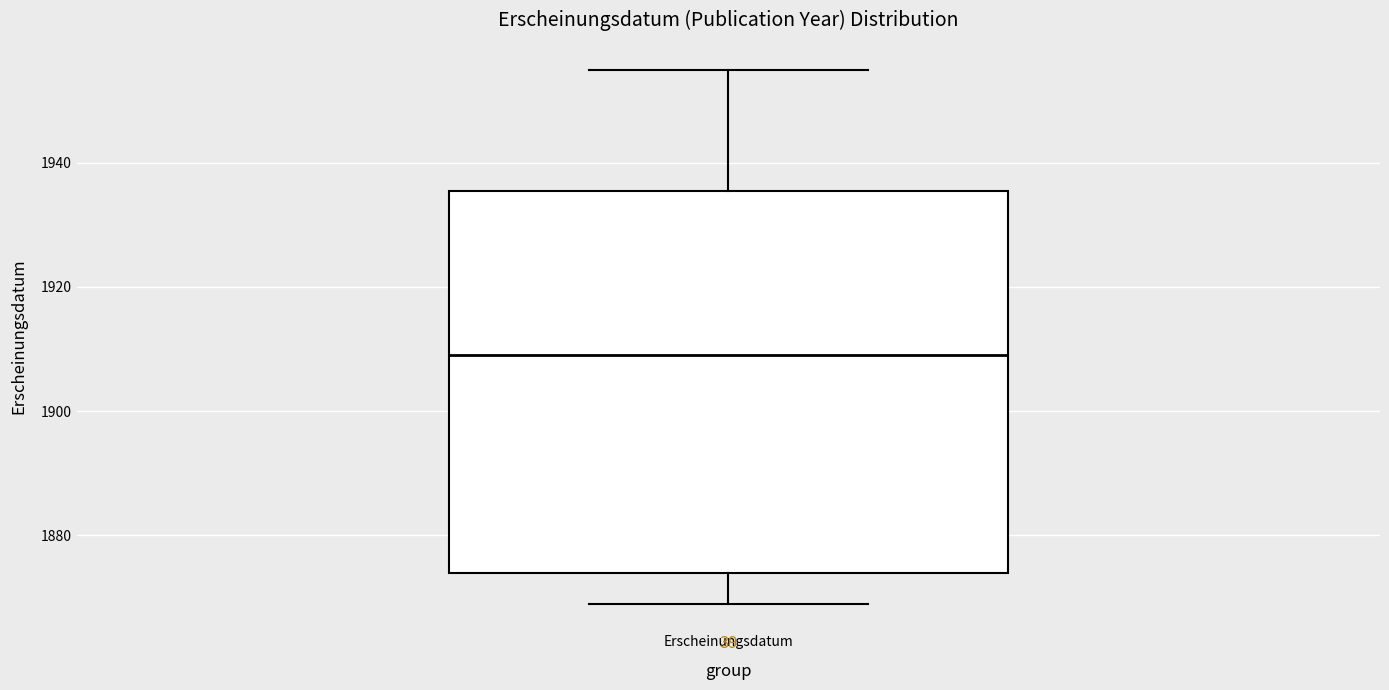

Transcribe this box plot: give where the median line is, the range the box spans, and where the two whiskers end, as read against the y-axis. The values are not printed on the chart, so give them approximately, as read against the axis.

median 1910, box 1874 to 1936, whiskers 1870 to 1956